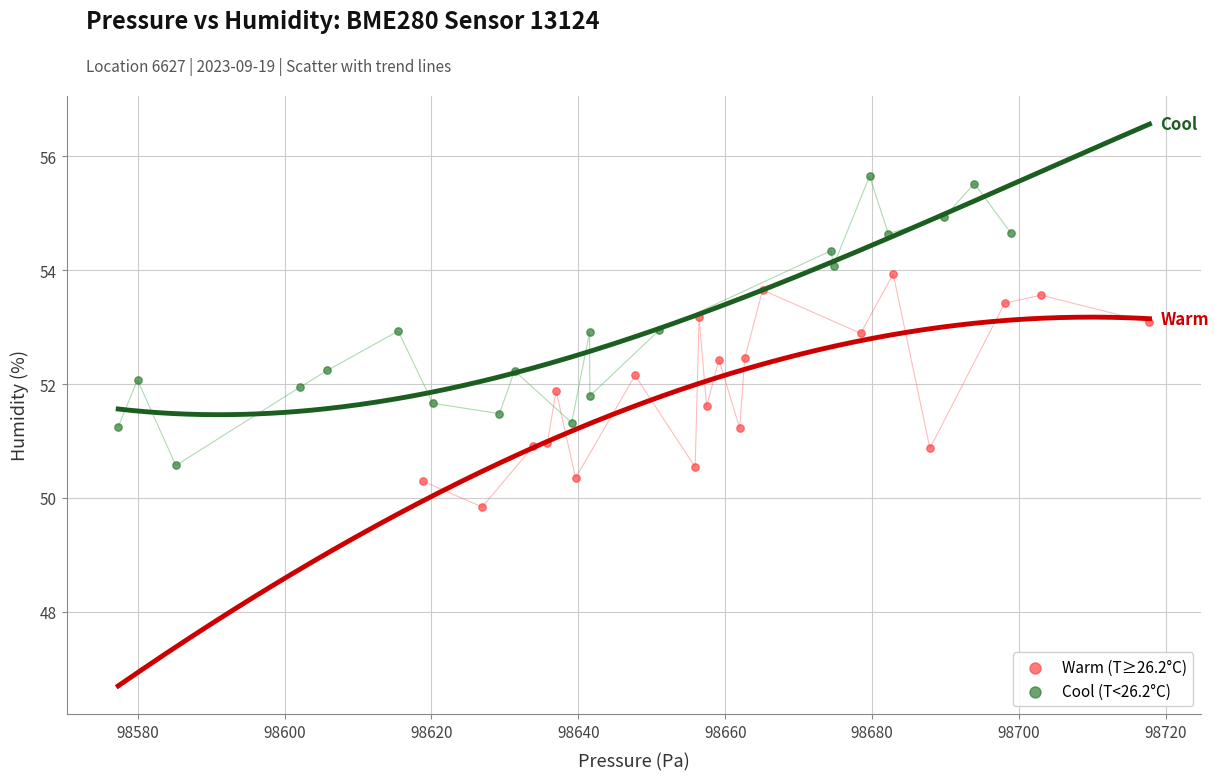

Which series reaches the minimum Y coordinate?

Warm (T≥26.2°C)